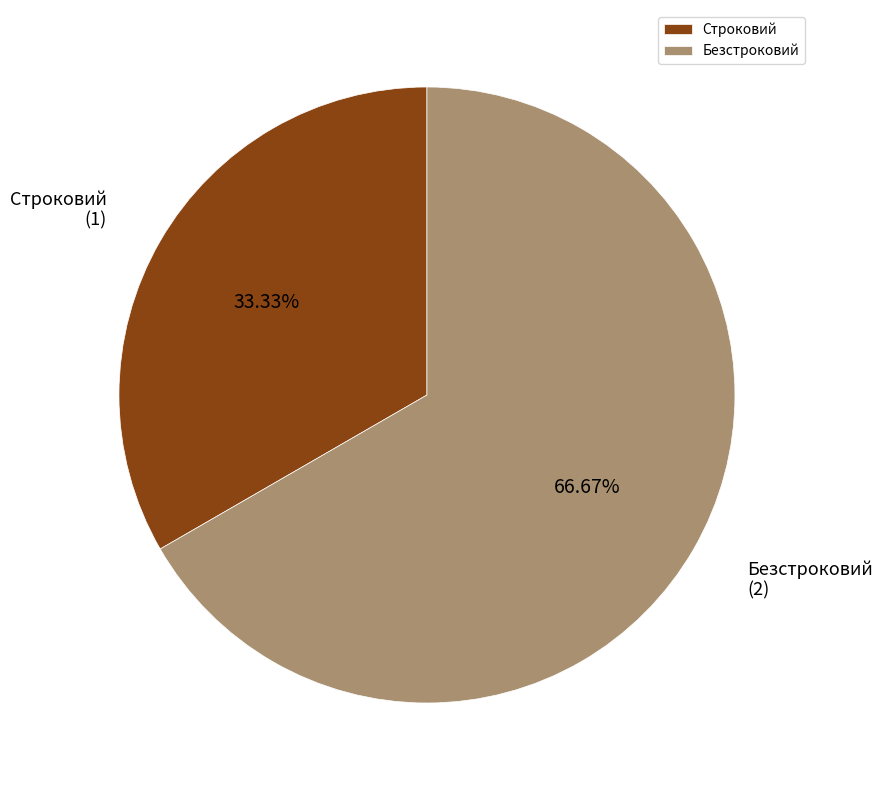

True or false: Безстроковий accounts for 67% of the total.

True